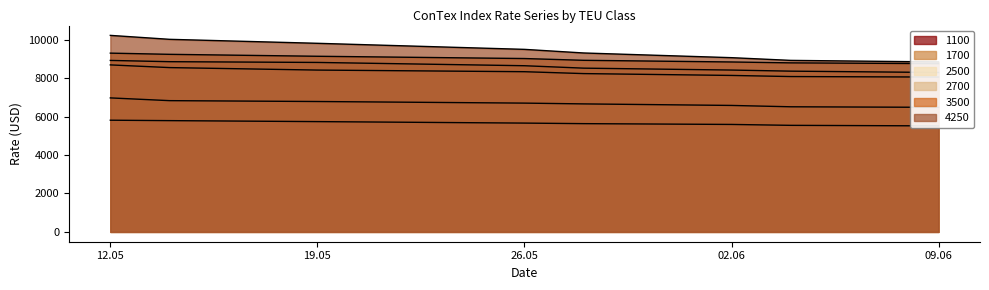

What is the lowest value of the 1100 series?

5512